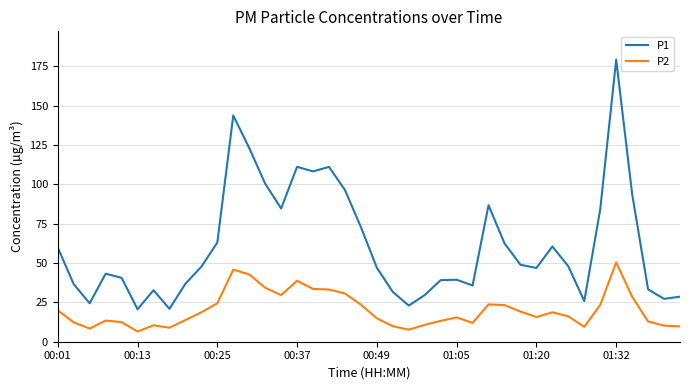

What is the lowest value of the P1 series?

20.6